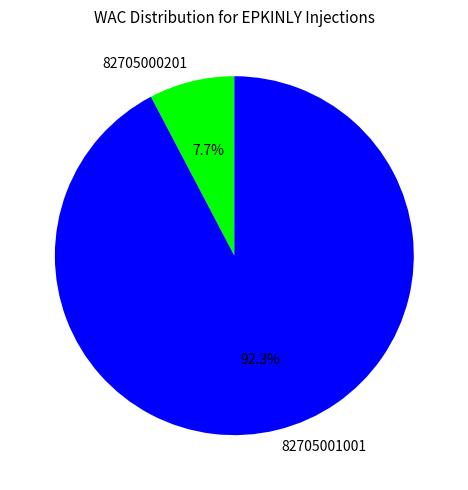

Is there any slice that represents more than half of the pie?

Yes